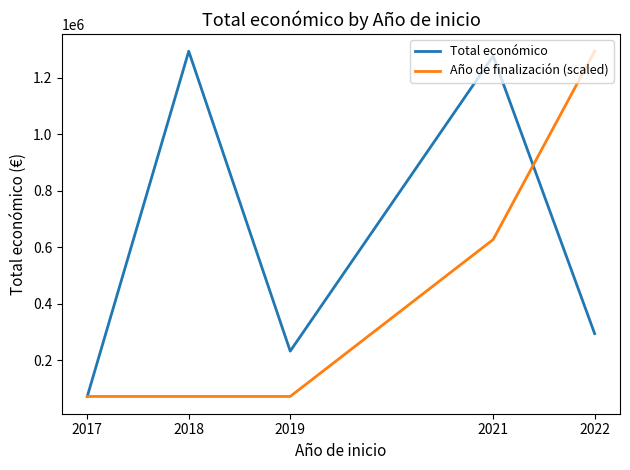

The value of Total económico at 2019 is 94600.4. True or false?

False